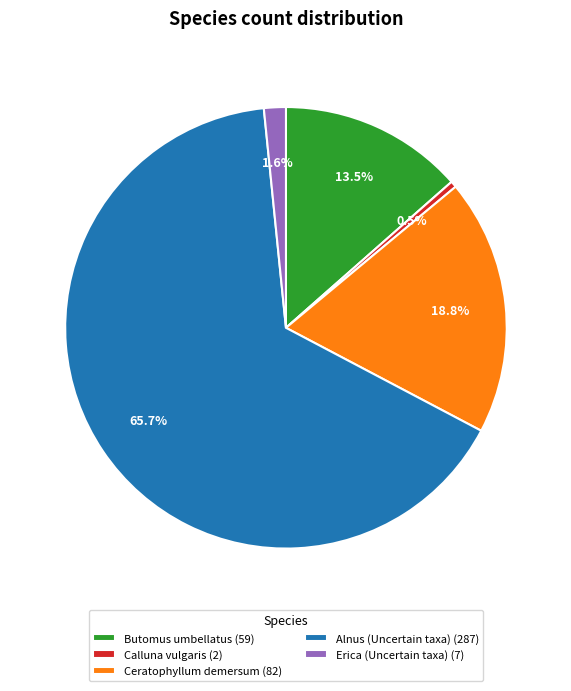

What is the majority slice?

Alnus (Uncertain taxa) (287)